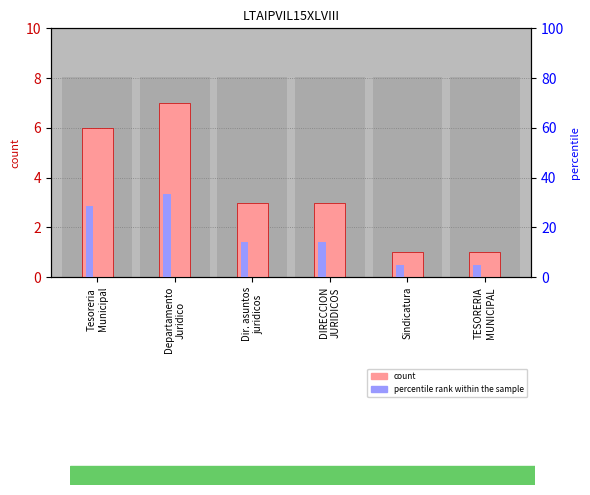

What is the maximum value shown in the chart?

33.3